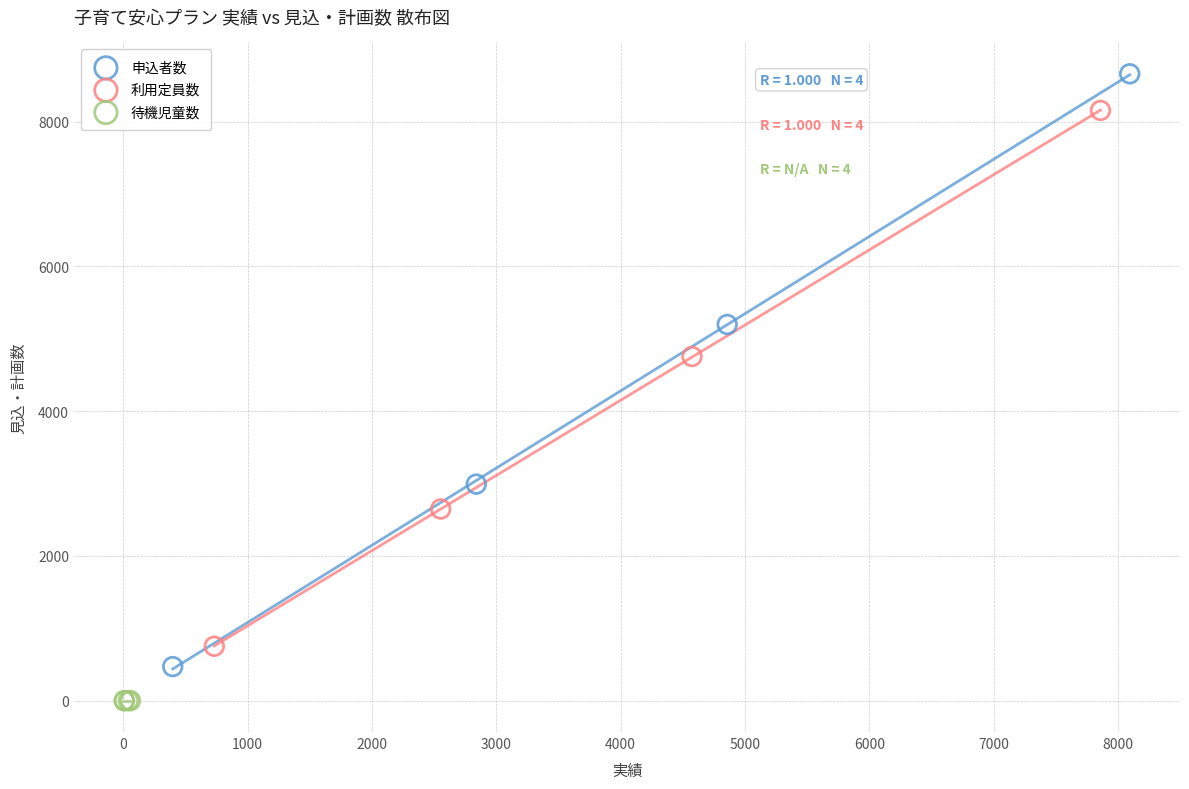

Which series reaches the minimum Y coordinate?

待機児童数